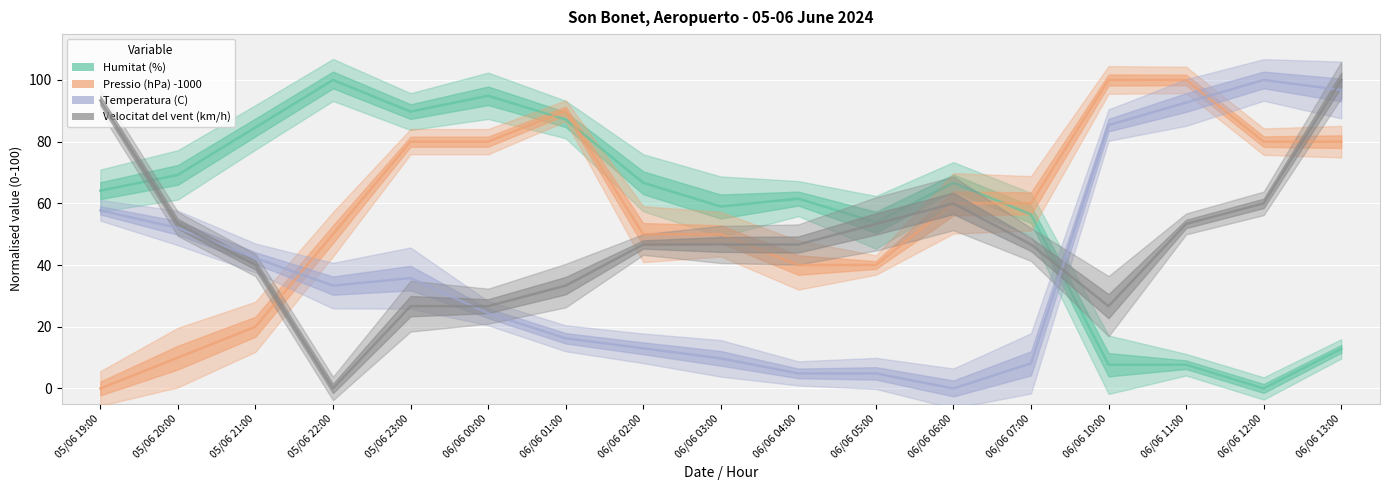

How many data points in Pressio (hPa) -1000 are above 59?

9